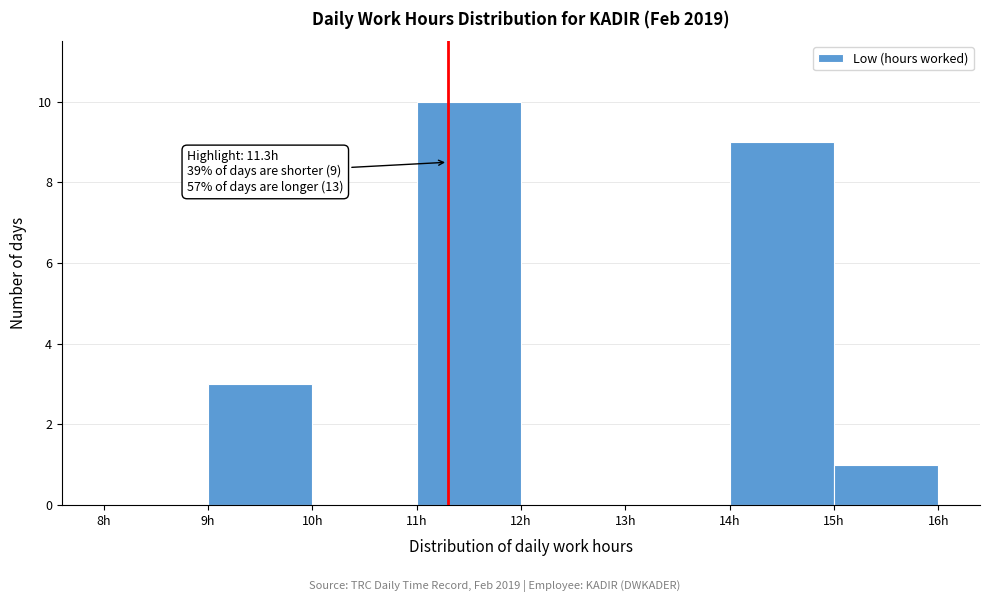

Which range on the x-axis has the tallest bar?

11 to 12